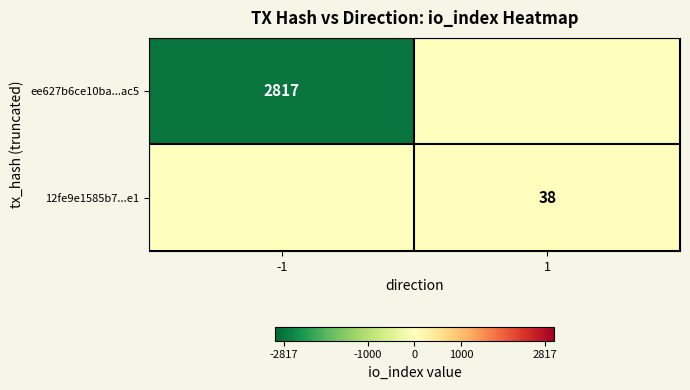

What is the lowest value of the ee627b6ce10ba...ac5 series?

-2817